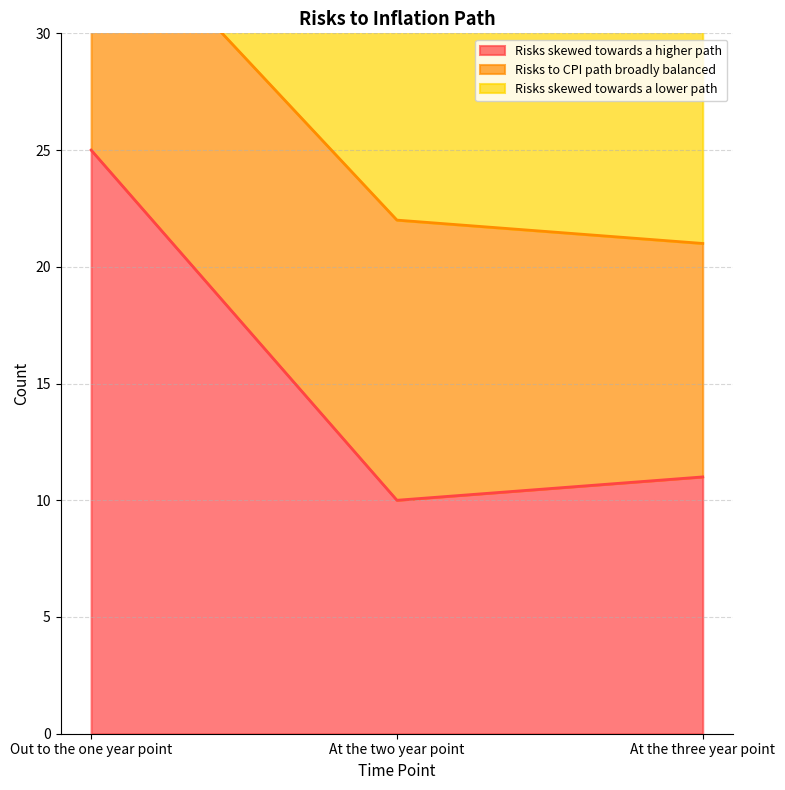

What is the sum of the Risks skewed towards a higher path values at At the two year point and At the three year point?

21